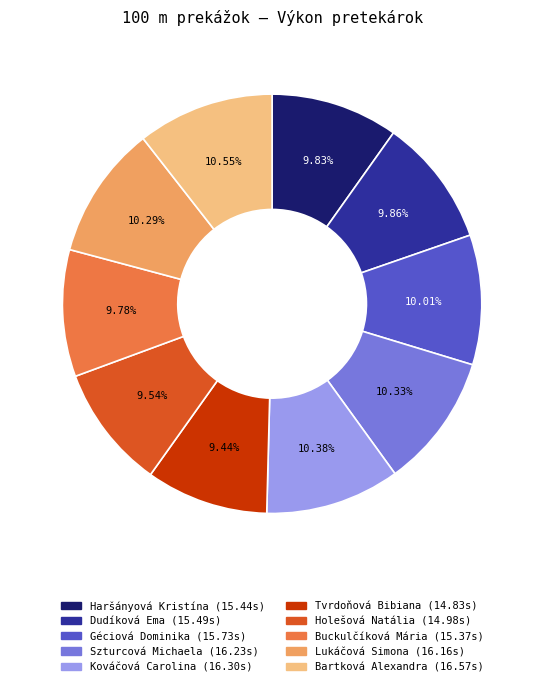

Does any single category account for the majority?

No